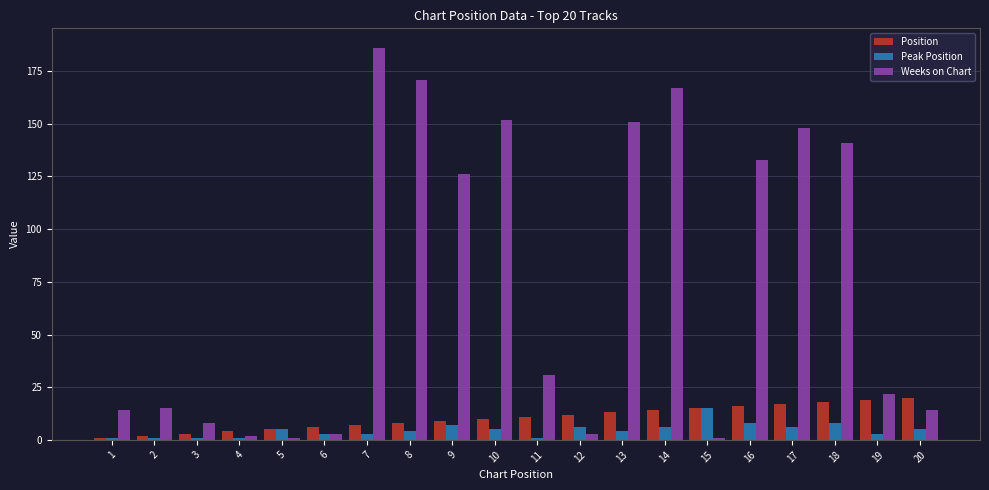

At how many categories does at least one series exceed 21?

11